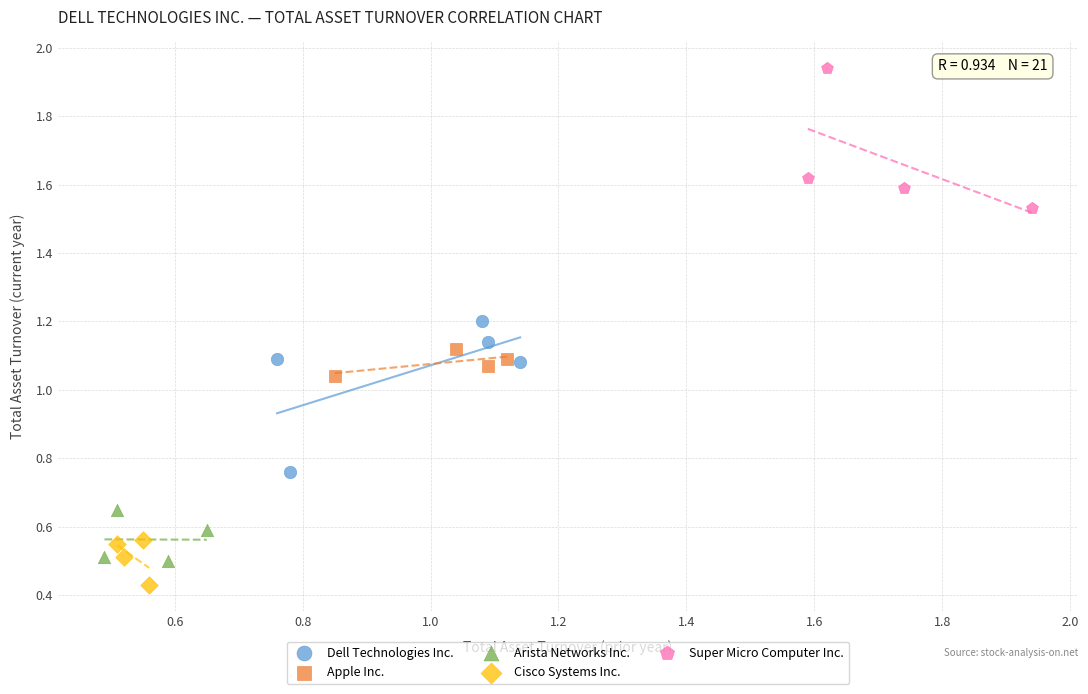

Which series contains the lowest Y value?

Cisco Systems Inc.